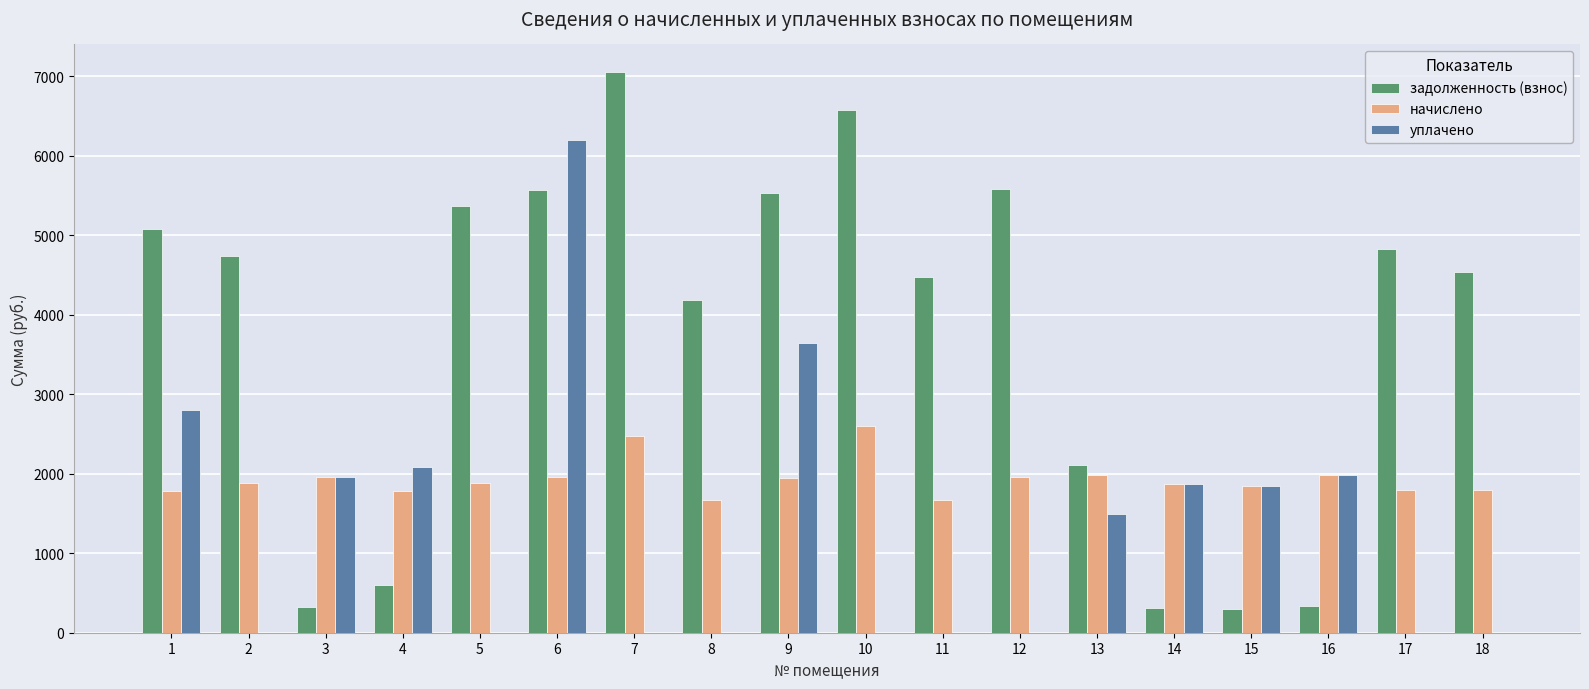

What is the sum of the начислено values at 7 and 17?

4272.5